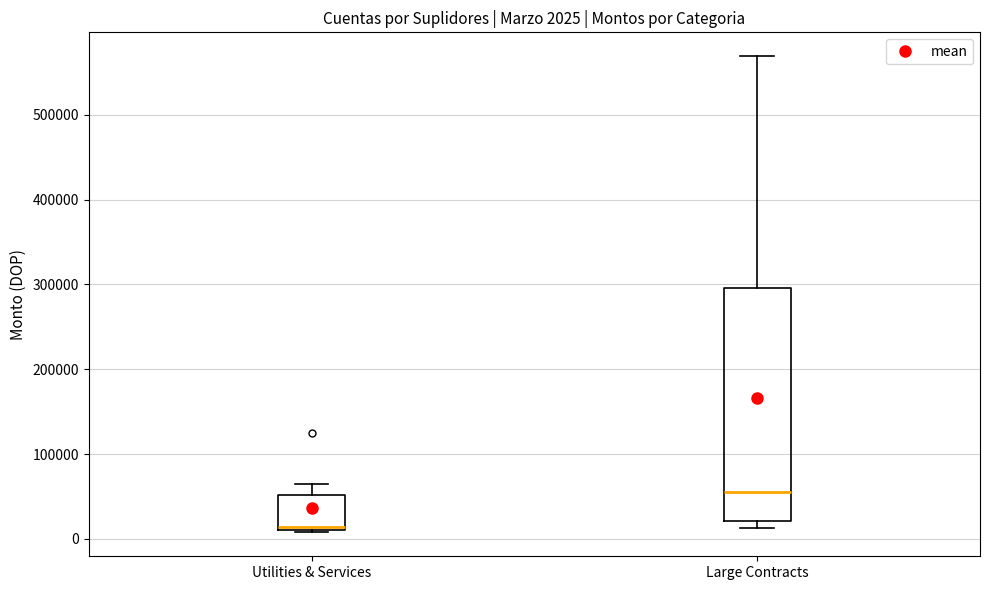

Which box's median line is the lowest?

Utilities & Services